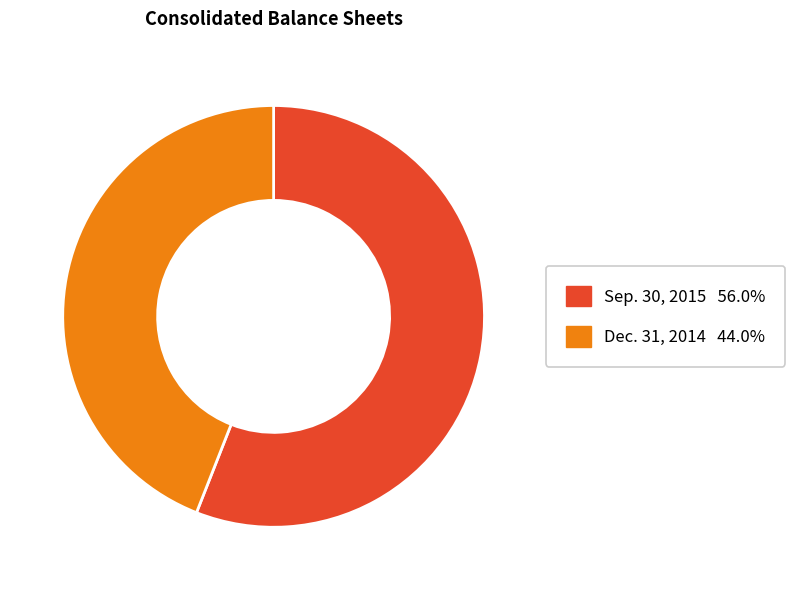

Between Sep. 30, 2015 and Dec. 31, 2014, which is larger?

Sep. 30, 2015